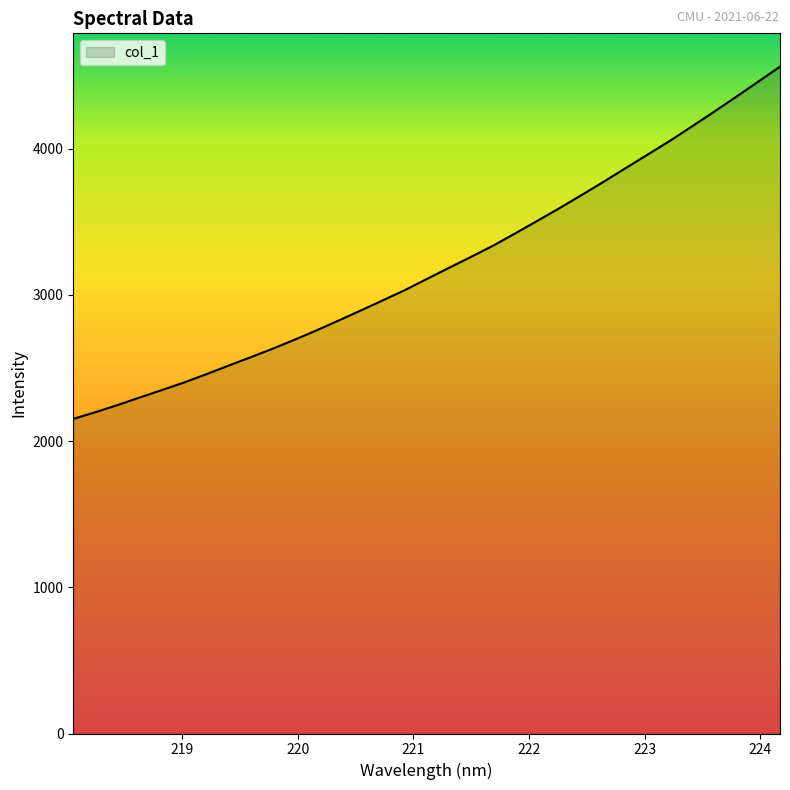

What is the difference between the maximum and minimum values?

2409.7